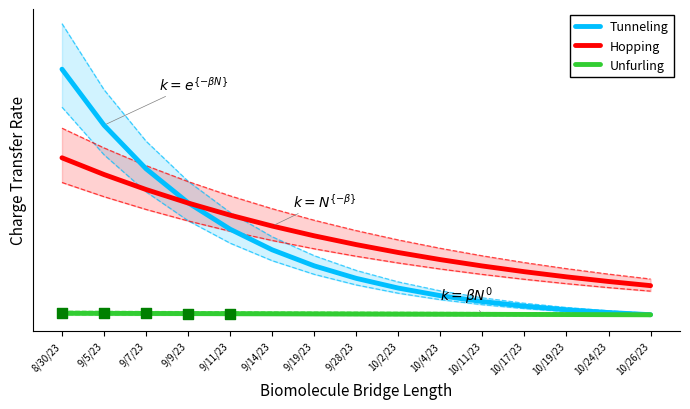

Is the value of Hopping at 10/17/23 greater than the value of Tunneling at 10/11/23?

Yes